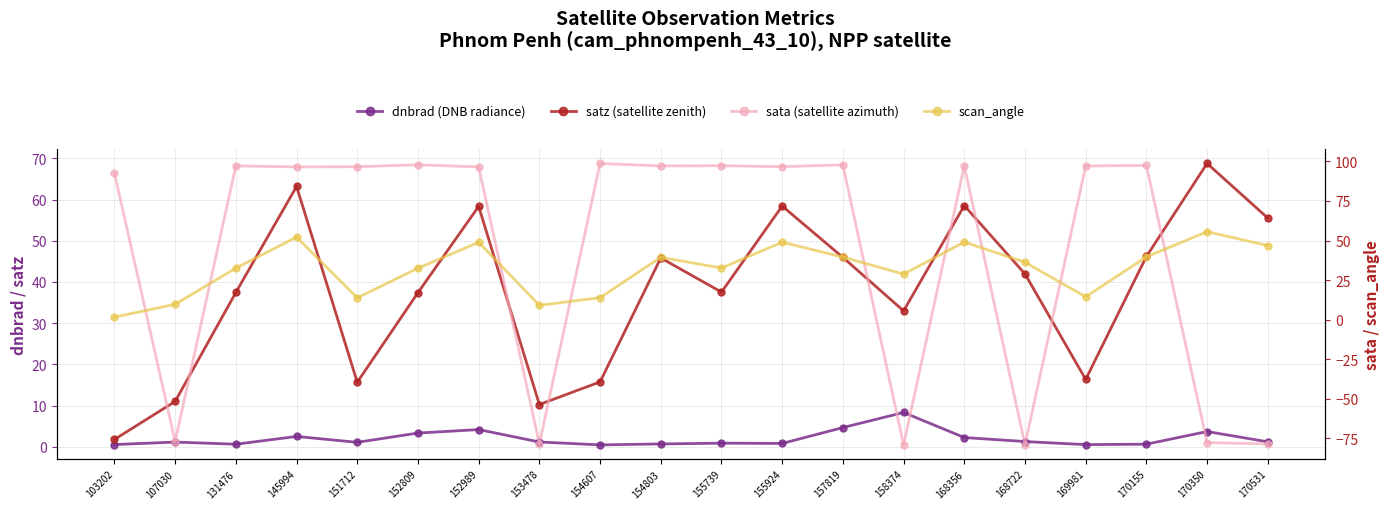

What is the average value of the sata (satellite azimuth) series?

44.3